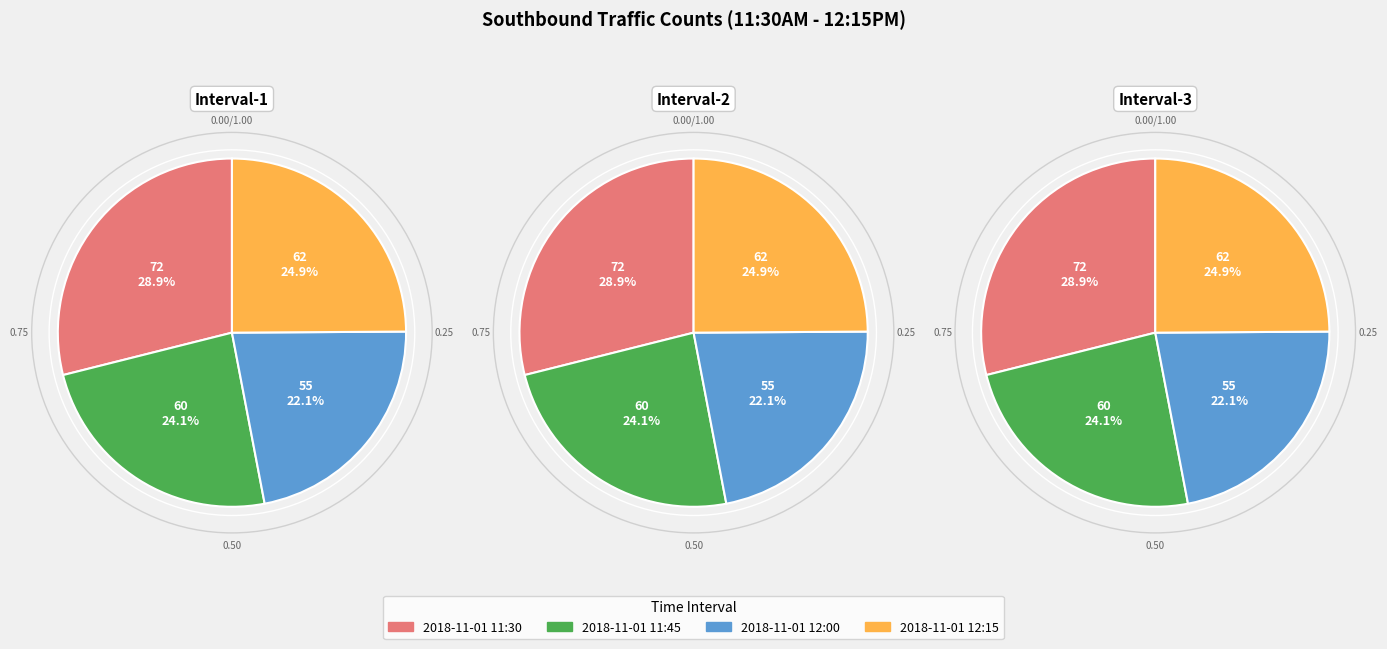

Which has a higher value, 2018-11-01 12:15 or 2018-11-01 11:45?

2018-11-01 12:15